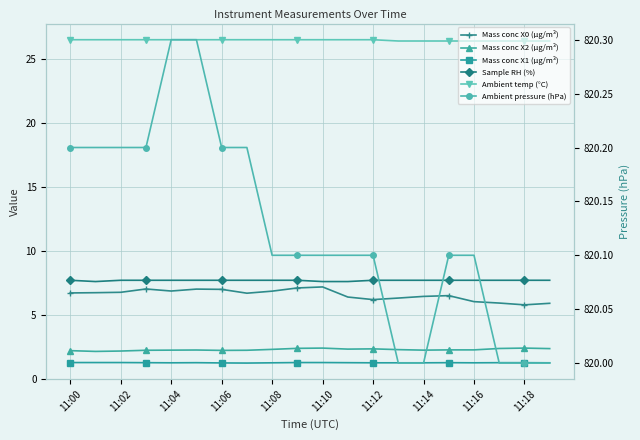

The value of Sample RH (%) at 11:14 is 7.7. True or false?

True